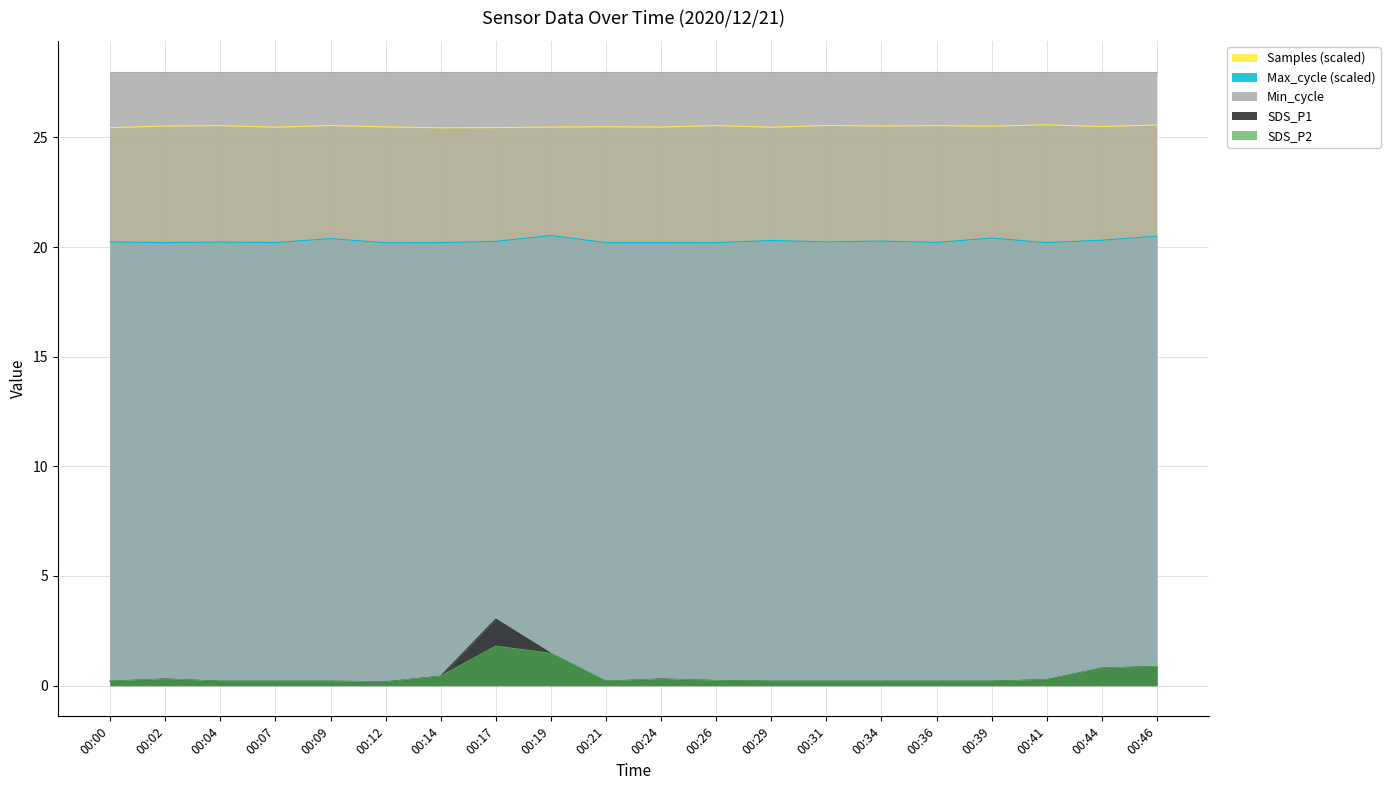

Is it true that Samples_scaled equals 5.9 at 00:07?

False